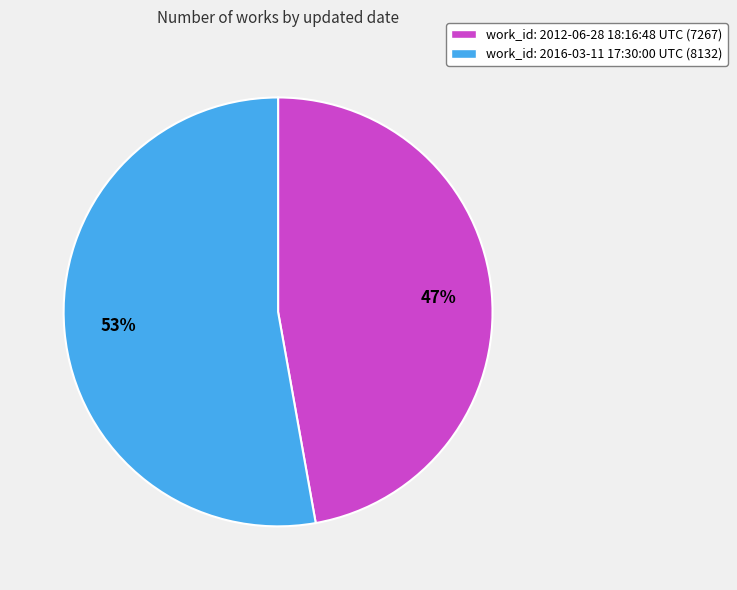

How many slices are in this pie chart?

2